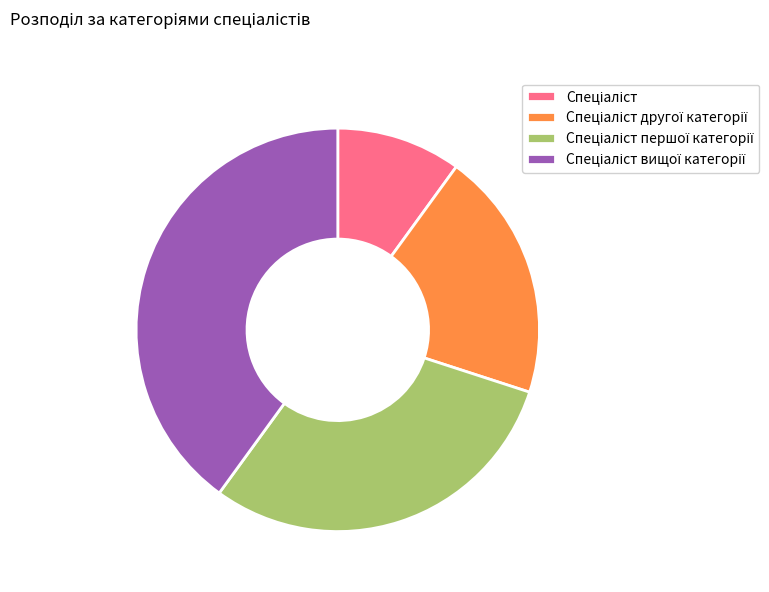

Is there any slice that represents more than half of the pie?

No